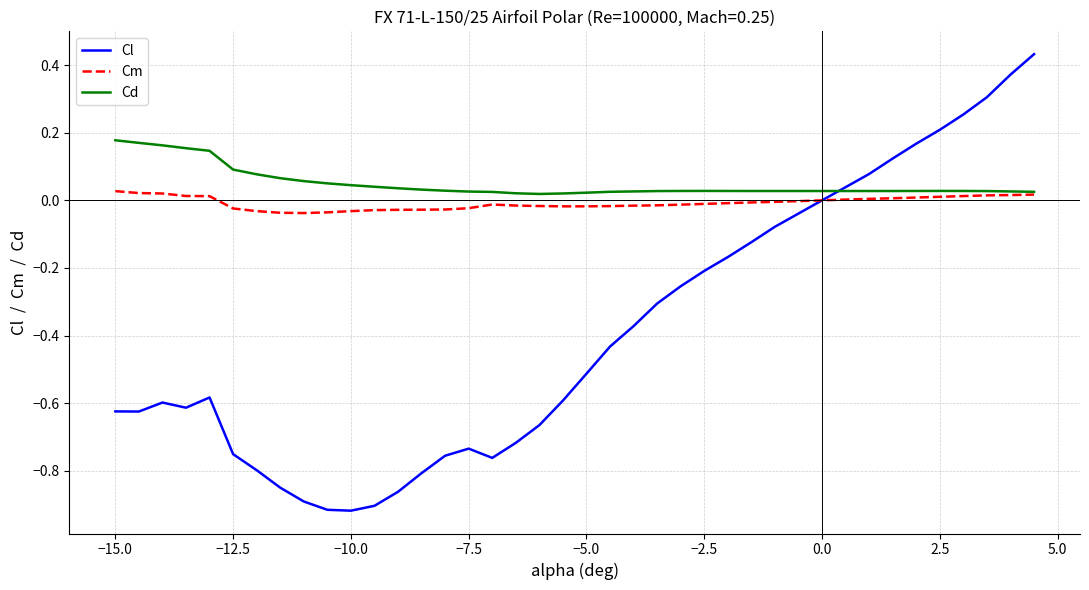

Which series has the widest spread of values?

Cl